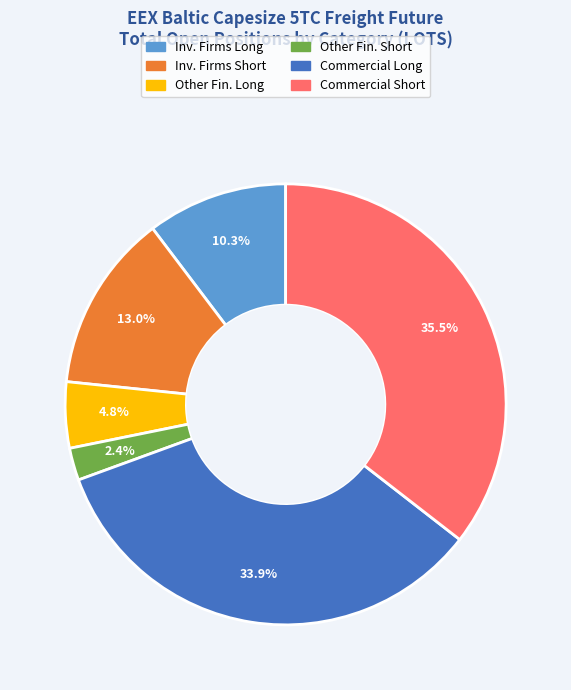

Is there any slice that represents more than half of the pie?

No